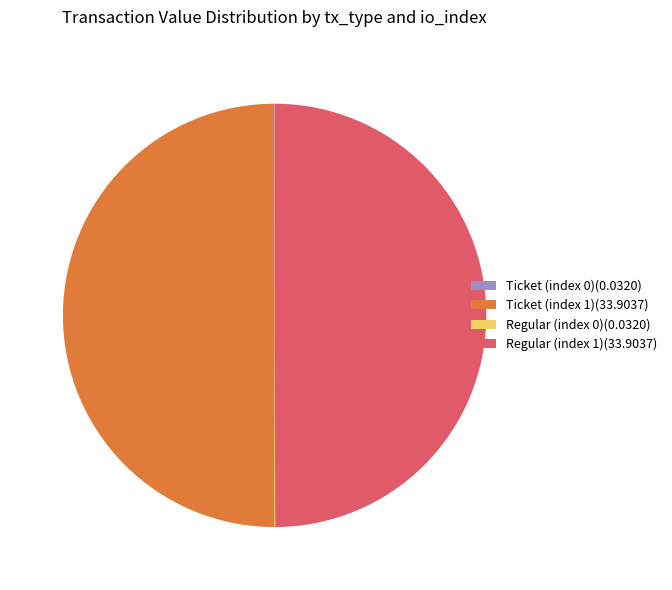

Is the sum of Ticket (index 1)(33.9037) and Regular (index 1)(33.9037) greater than half?

Yes